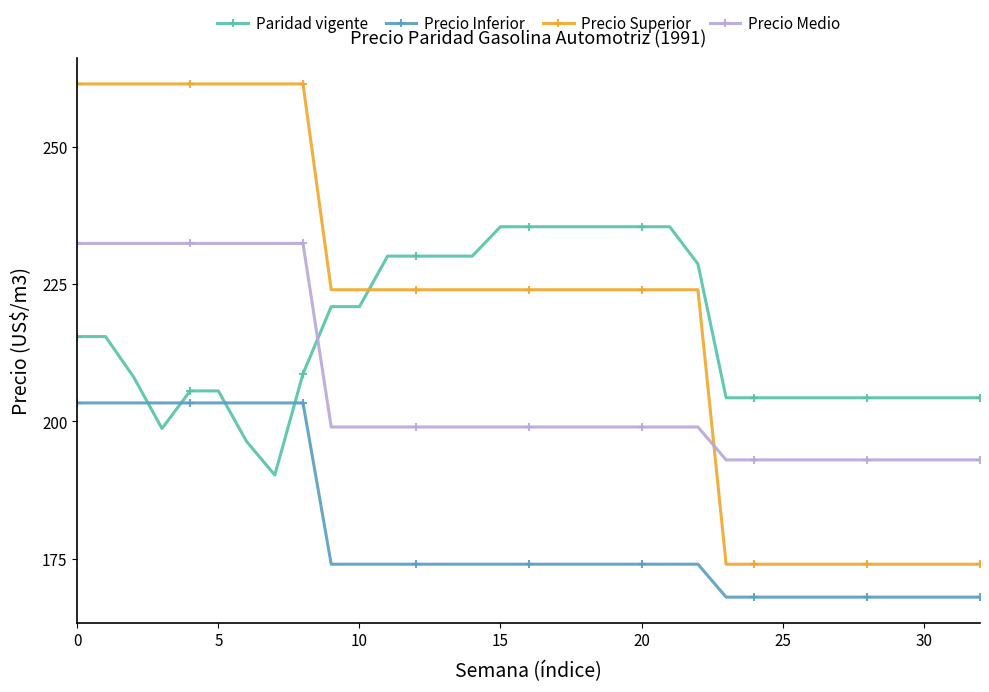

What is the value of the Precio Superior point at the 27th from the left?

174.0